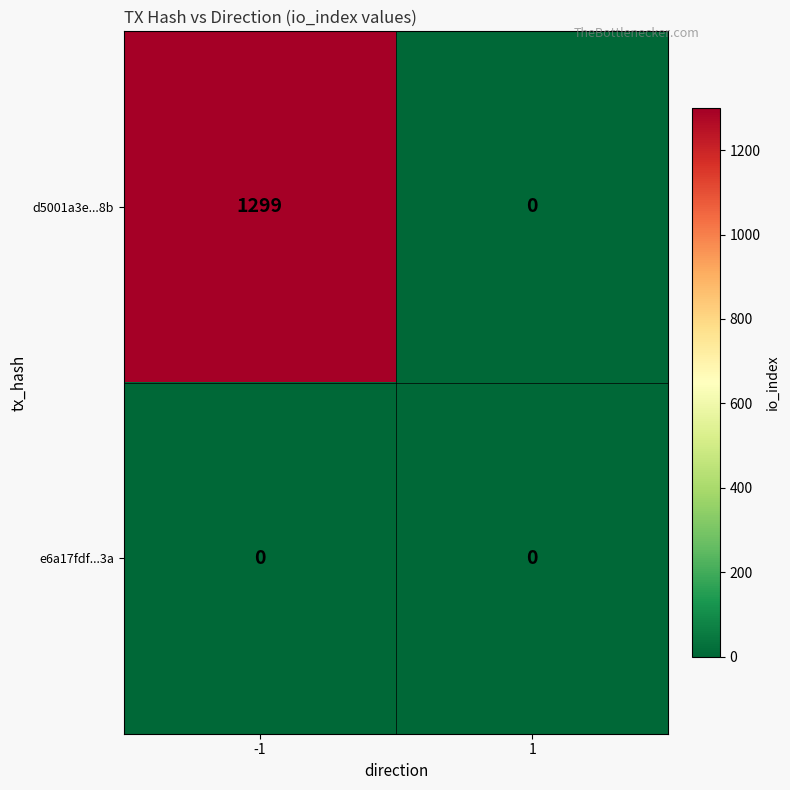

What is the difference between the highest and lowest values at -1?

1299